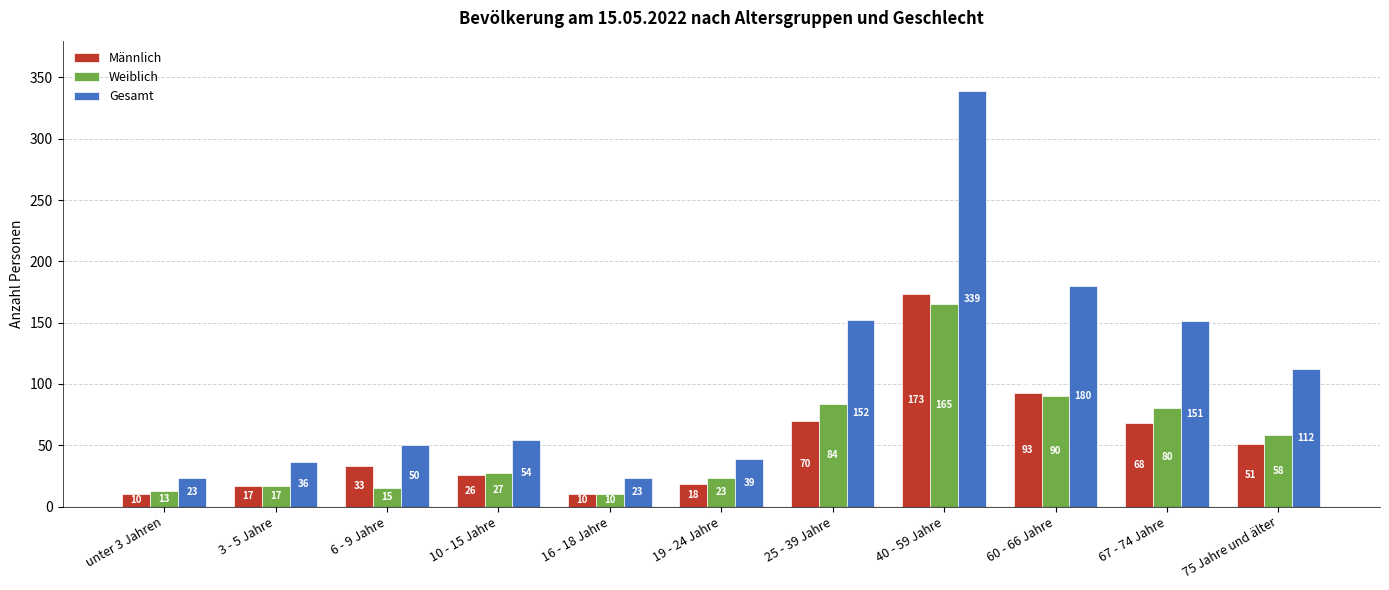

How many bars are there in each group?

3